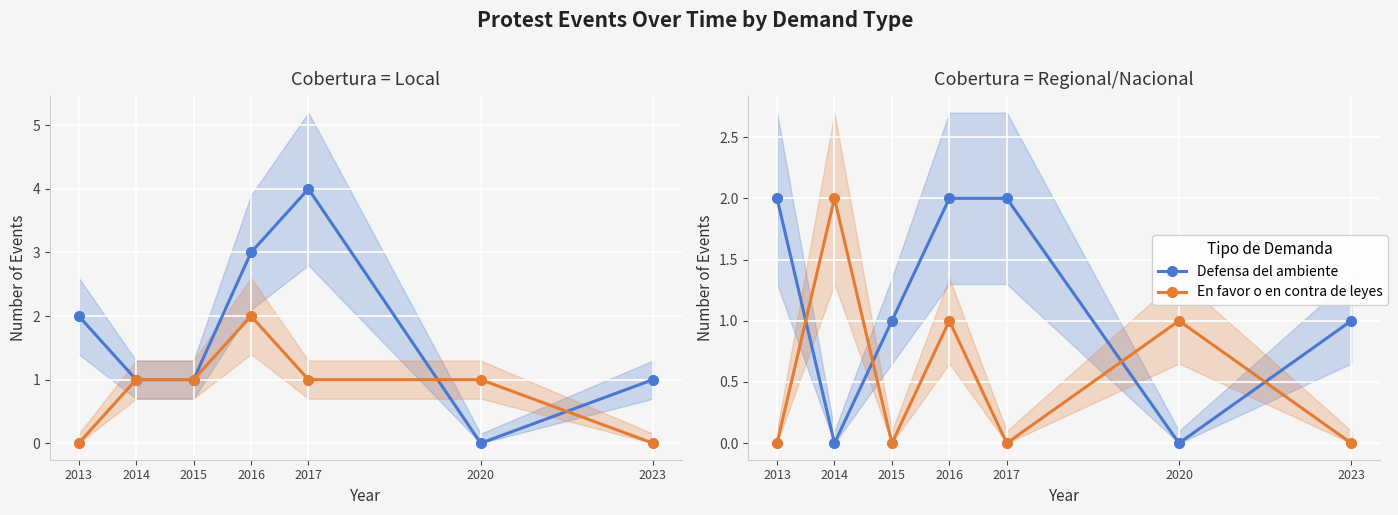

What is the difference between the second highest and second lowest values in the Defensa del ambiente series?

2